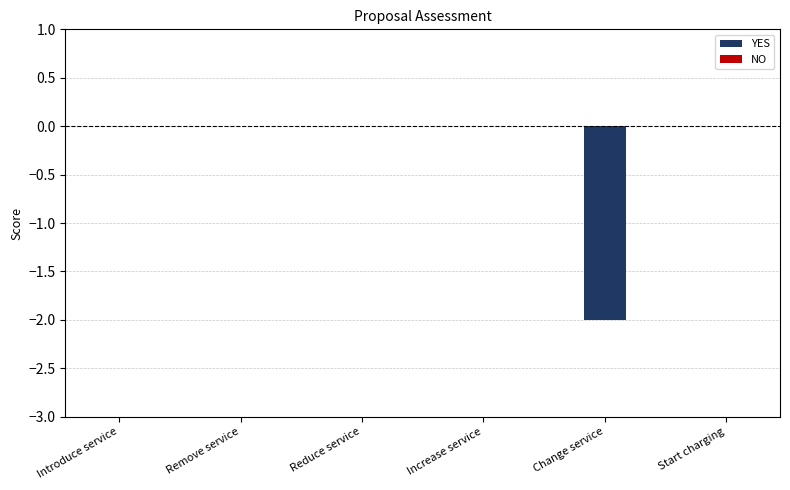

True or false: the data shows 0 at Introduce service.

True